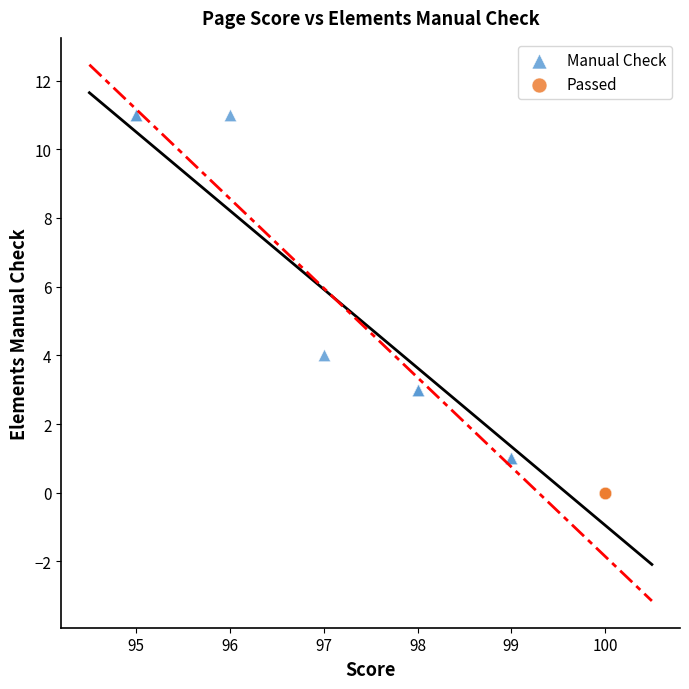

Which series contains the highest Y value?

Manual Check